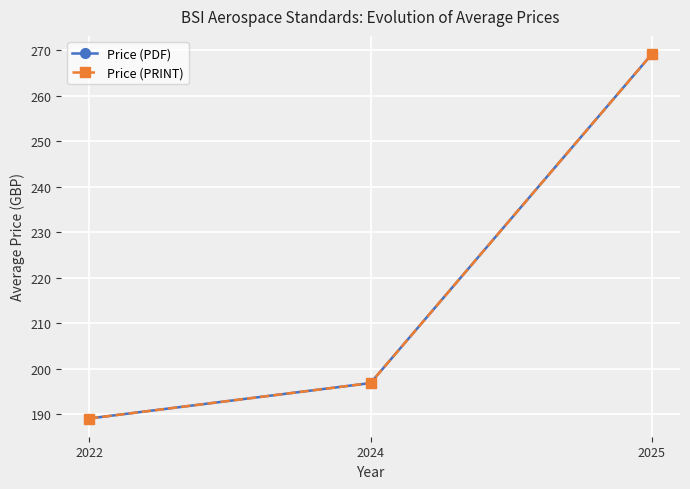

Does the chart have visible grid lines?

Yes